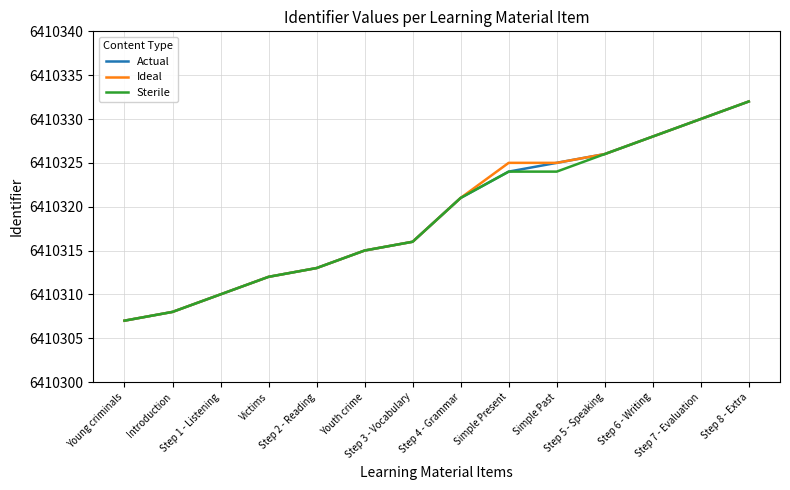

What is the maximum value for Ideal?

6410332